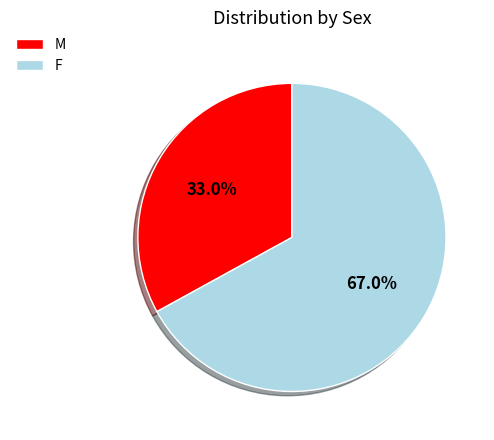

Which category has the smallest portion of the pie?

M